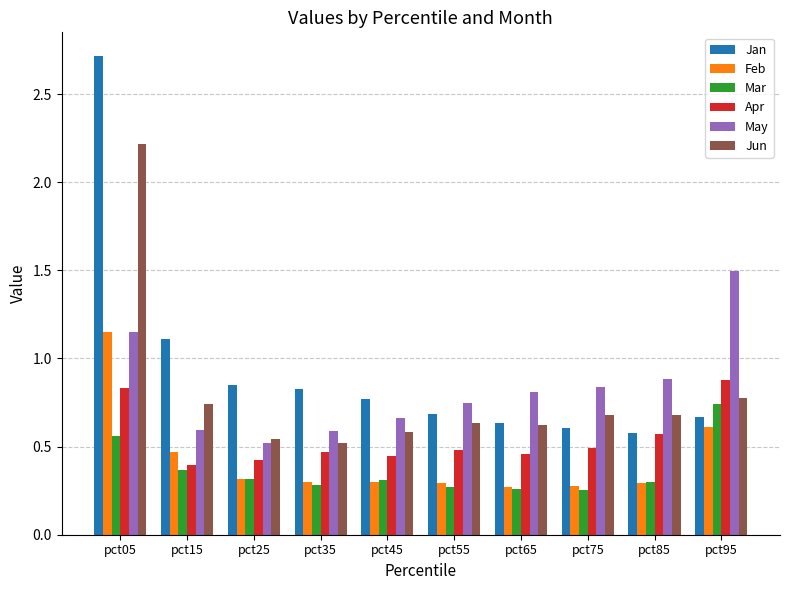

Which series changed the most between pct15 and pct25?

Jan